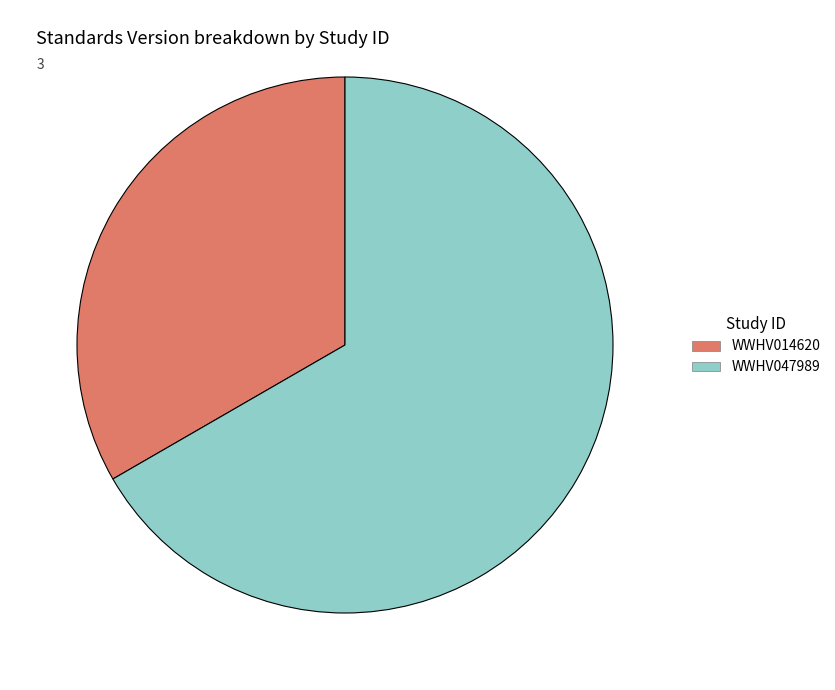

Which category has the smallest portion of the pie?

WWHV014620